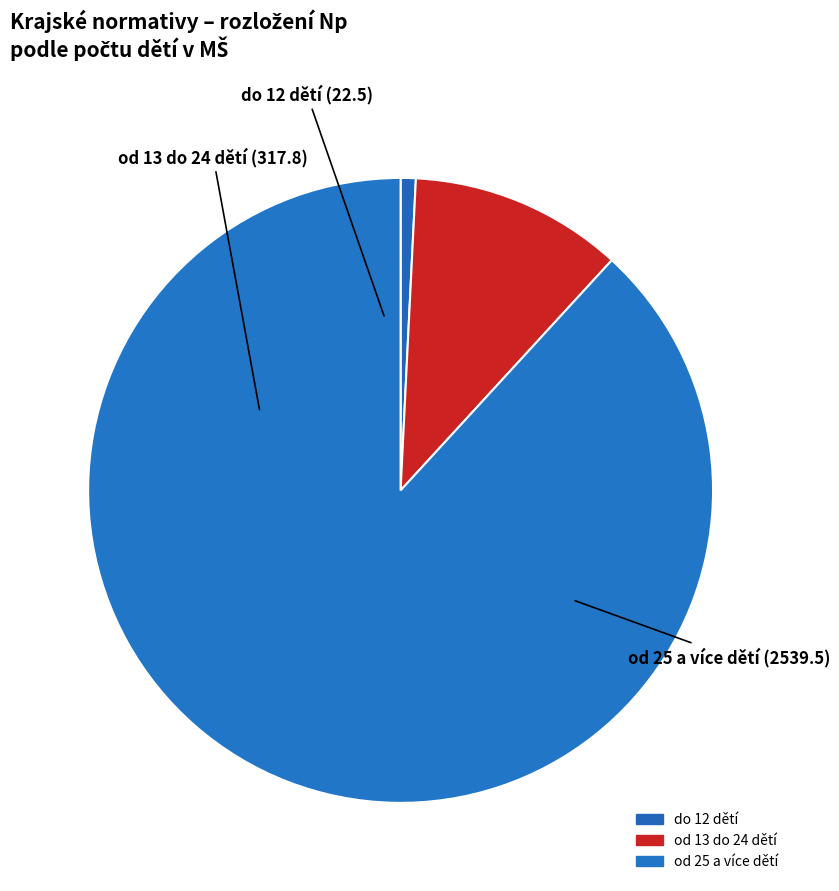

Which slice represents more than half of the pie?

od 25 a více dětí